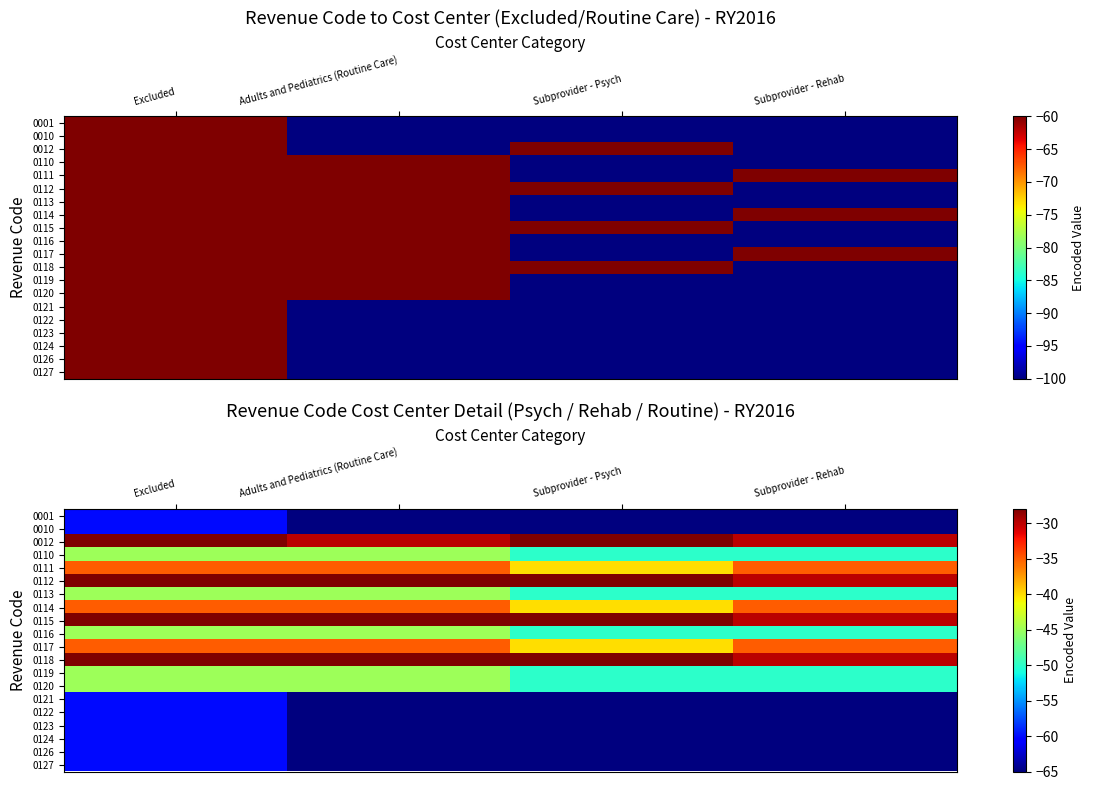

Is the value of 0110 at Adults and Pediatrics (Routine Care) greater than the value of 0115 at Excluded?

No